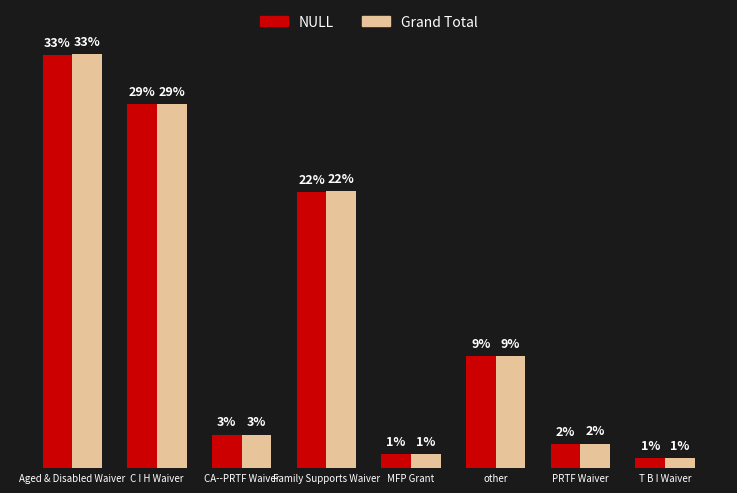

Between C I H Waiver and T B I Waiver, which series saw the biggest shift?

Grand Total